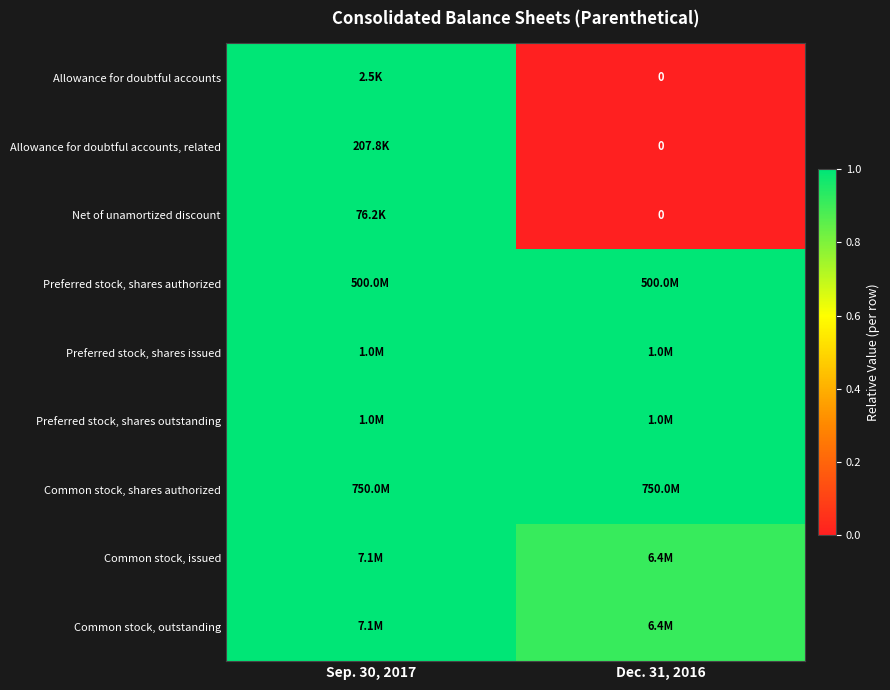

What is the sum of the Preferred stock, shares outstanding values at Sep. 30, 2017 and Dec. 31, 2016?

2.0